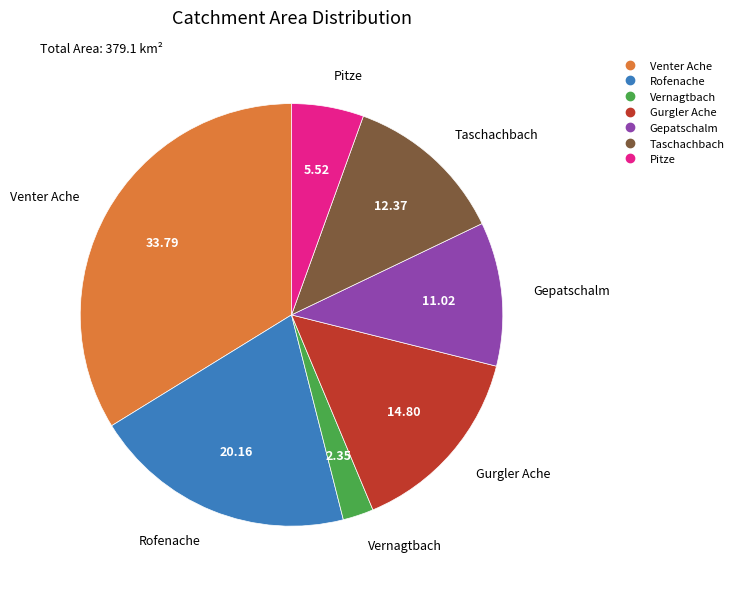

Which category has the biggest portion of the pie?

Venter Ache